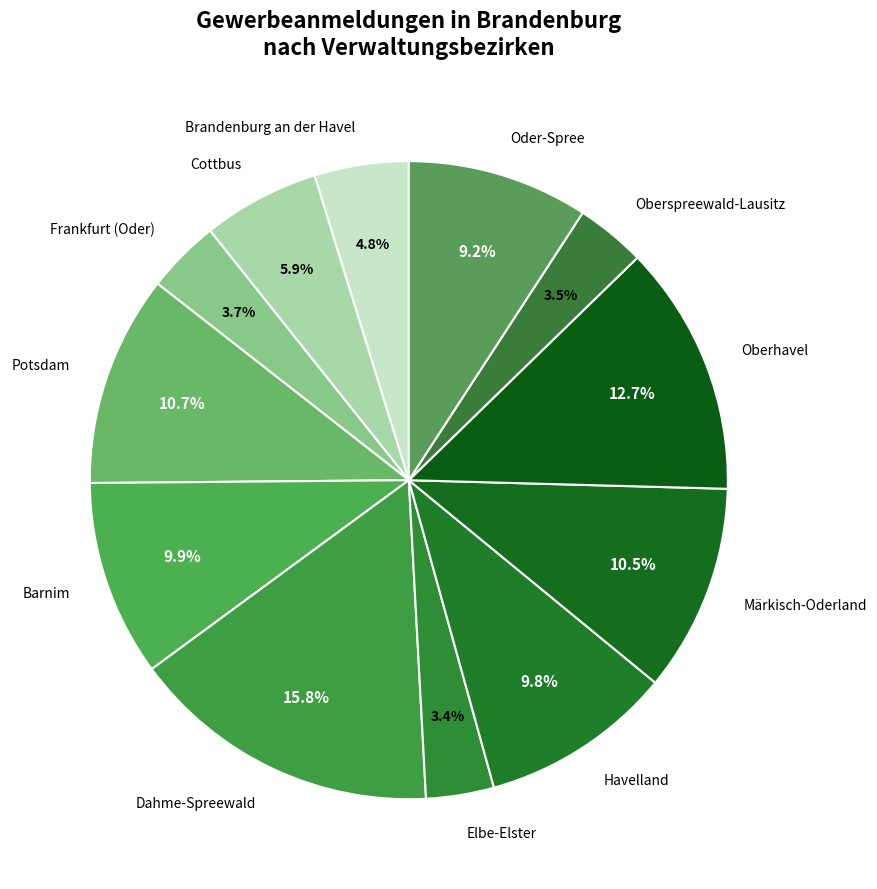

Which has a higher value, Cottbus or Dahme-Spreewald?

Dahme-Spreewald